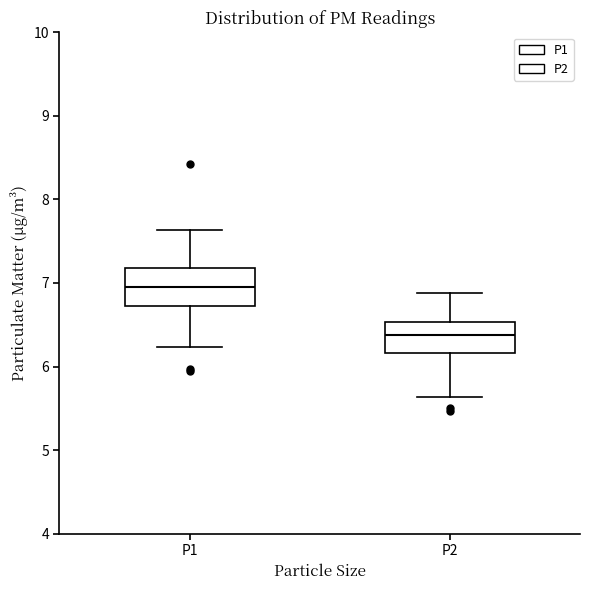

Reading left to right, transcribe this box plot: for each box, give where its median line is, the range the box spans, and where its two whiskers end, as read against the y-axis. The values are not printed on the chart, so give them approximately, as read against the axis.

P1: median 7.0, box 6.7 to 7.2, whiskers 6.2 to 7.6
P2: median 6.4, box 6.2 to 6.5, whiskers 5.6 to 6.9